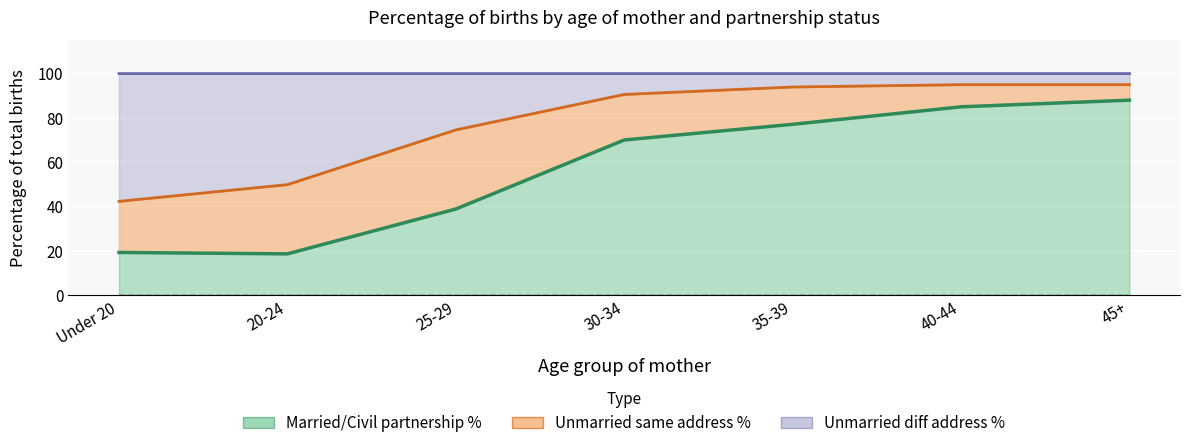

How many categories are shown in the chart?

7